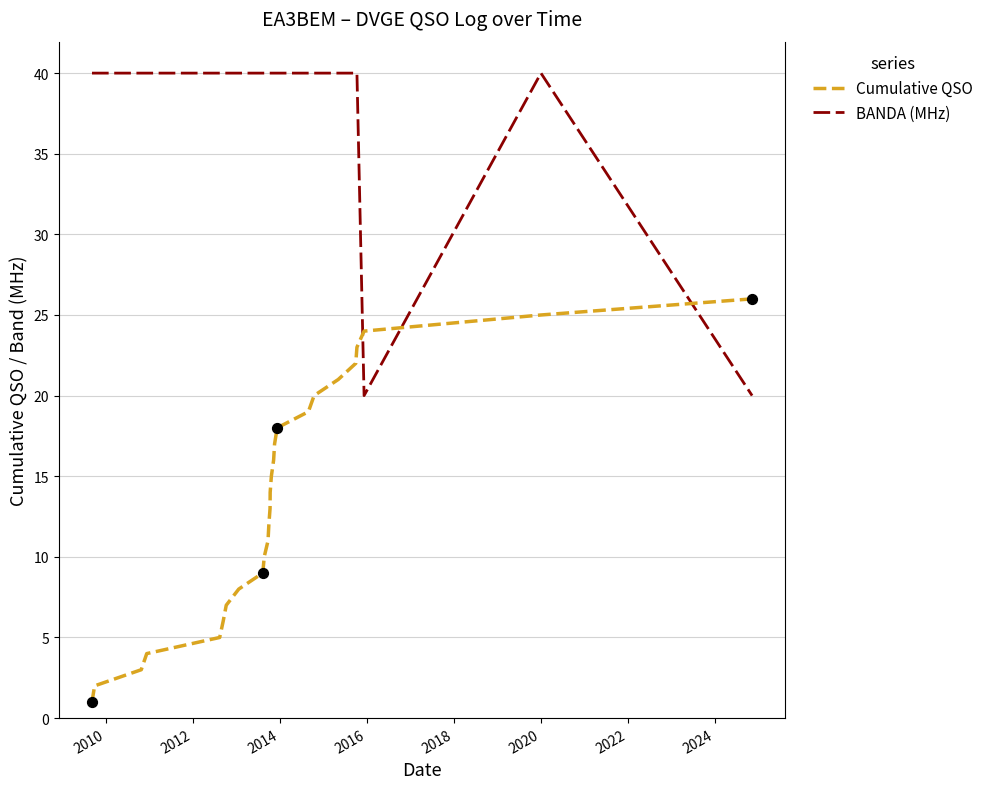

Which series has the largest total across all categories?

BANDA (MHz)